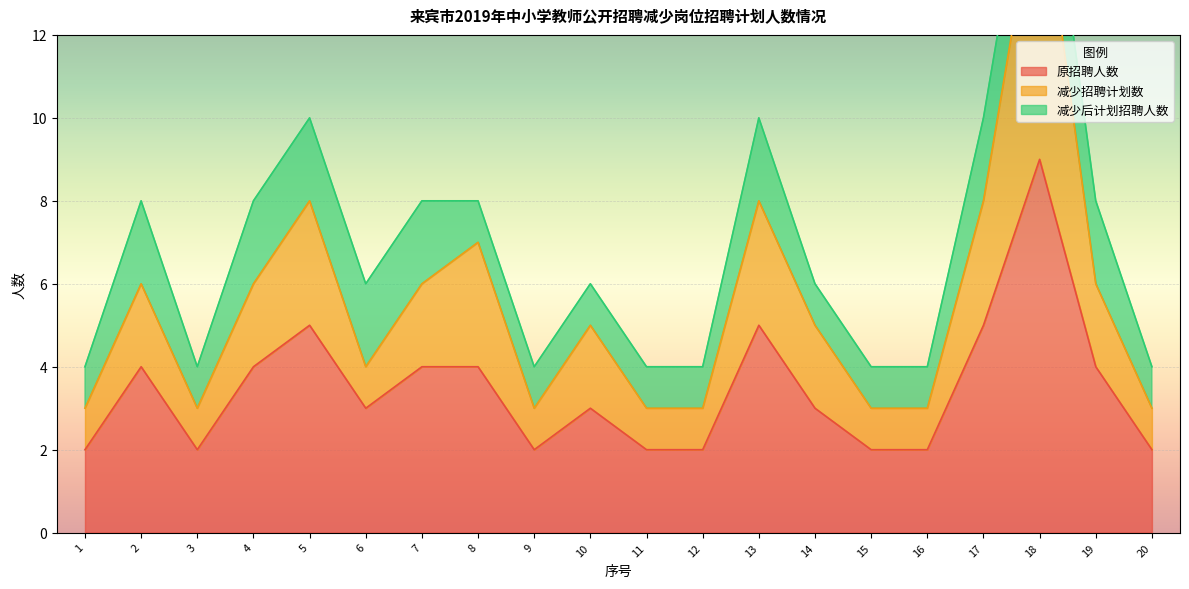

Between 14 and 20, which series saw the biggest shift?

减少招聘计划数